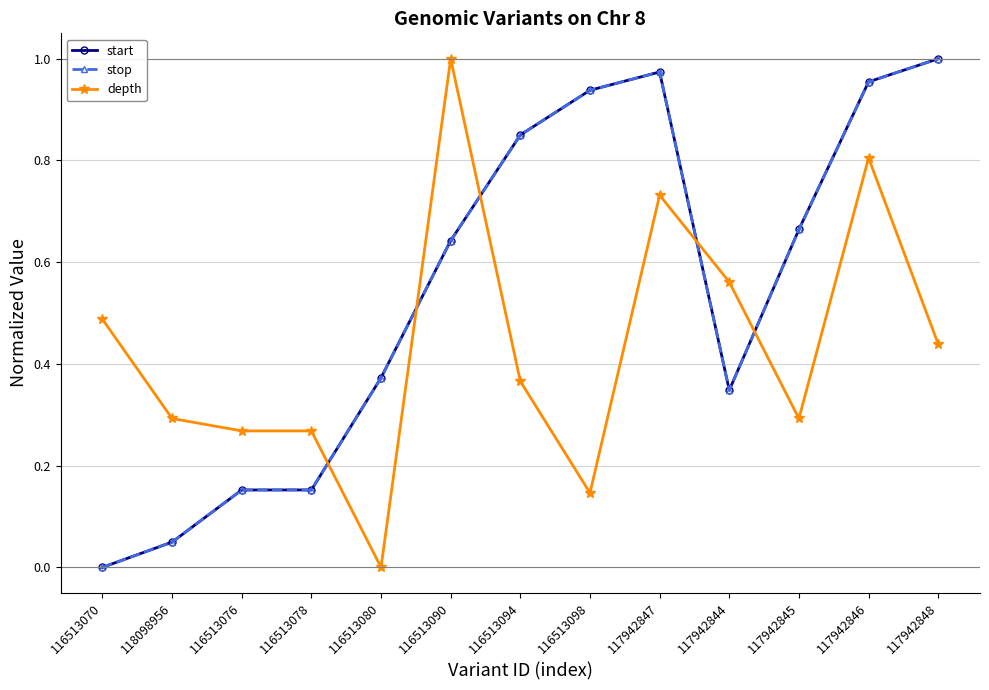

How many lines are shown in the chart?

3